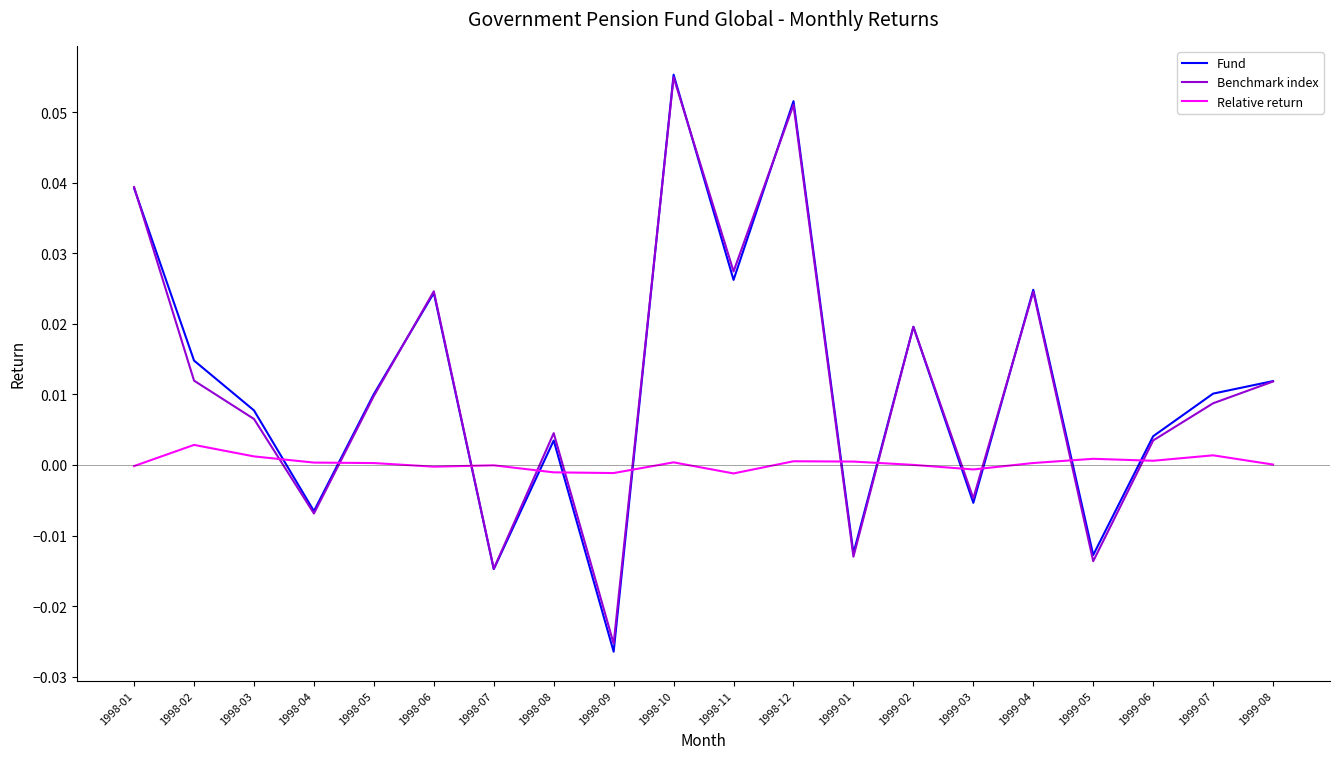

The Relative return series shows 0.0 at 1998-05. True or false?

True